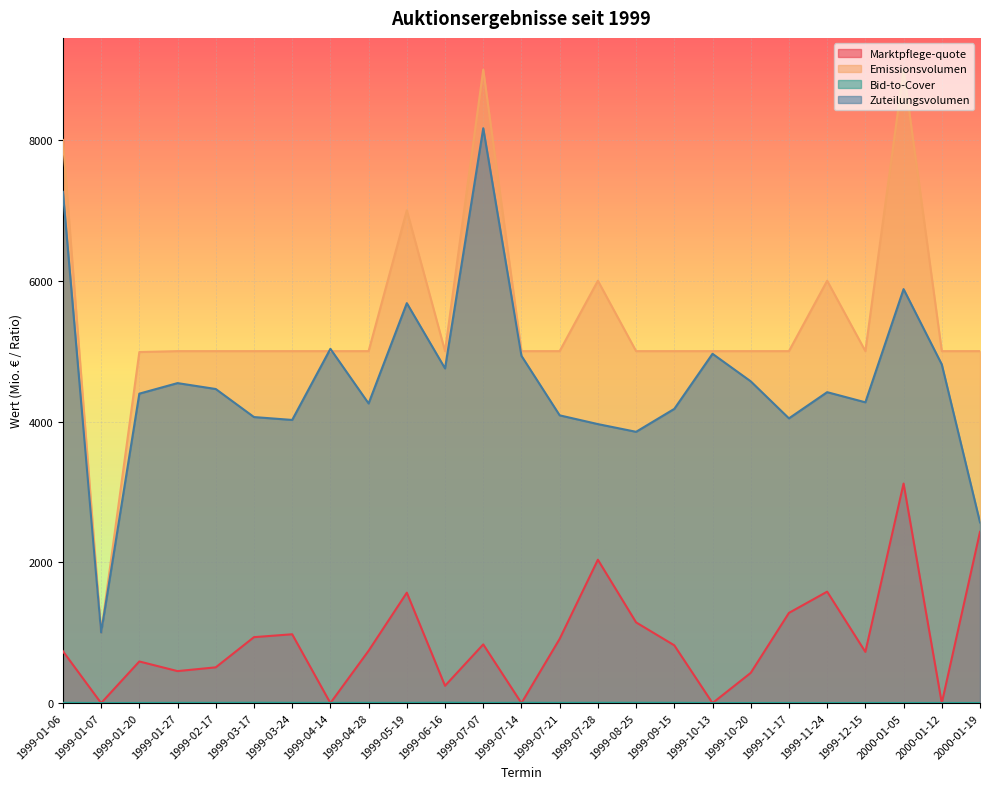

What is the total value across all series at 1999-03-17?

10004.7